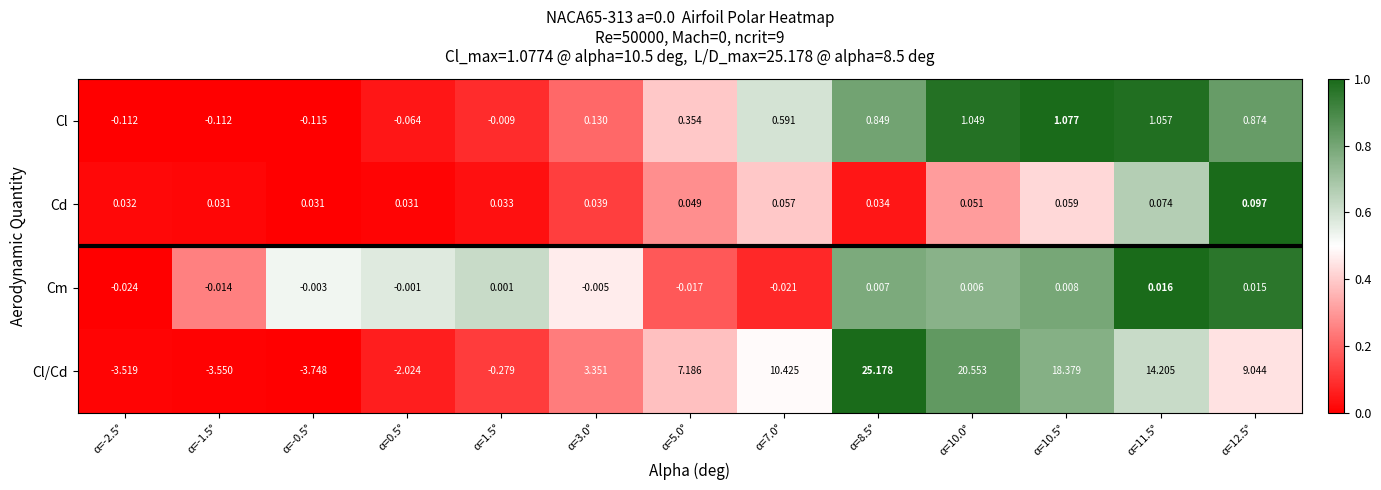

Which series has the largest total across all categories?

Cl/Cd